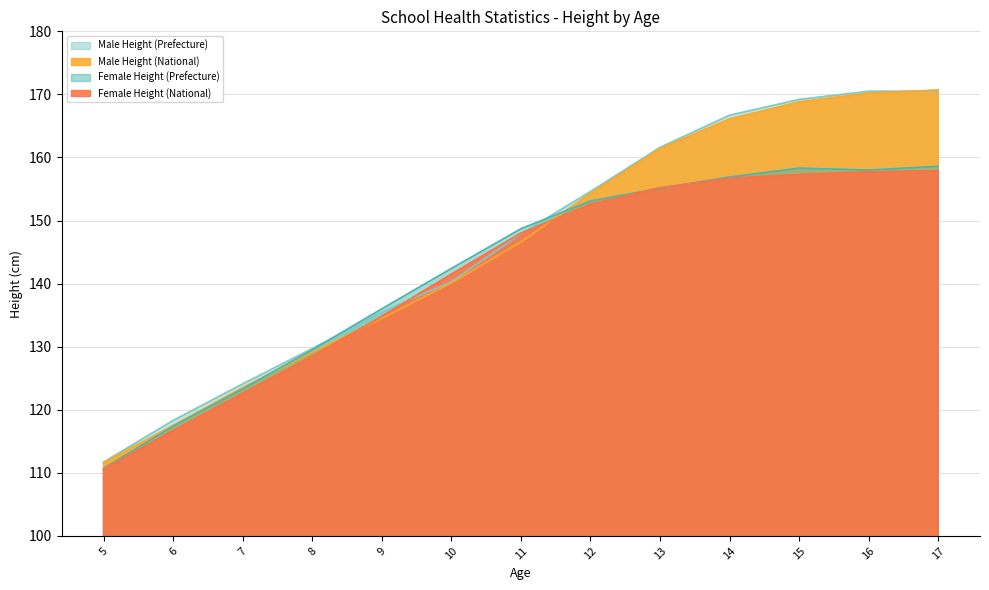

Reading left to right, transcribe all the data shown in this chart.

Male Height (Prefecture): 111.7	118.3	124.1	129.7	135.5	140.3	147.9	154.6	161.6	166.7	169.2	170.5	170.5
Male Height (National): 111.6	117.5	123.5	129.1	134.5	140.1	146.6	154.3	161.4	166.1	168.8	170.2	170.7
Female Height (Prefecture): 110.7	117.4	123.3	129.5	136.0	142.4	148.7	153.1	155.1	156.9	158.3	158.0	158.6
Female Height (National): 110.6	116.7	122.6	128.5	134.8	141.5	148.0	152.6	155.2	156.7	157.3	157.7	157.9